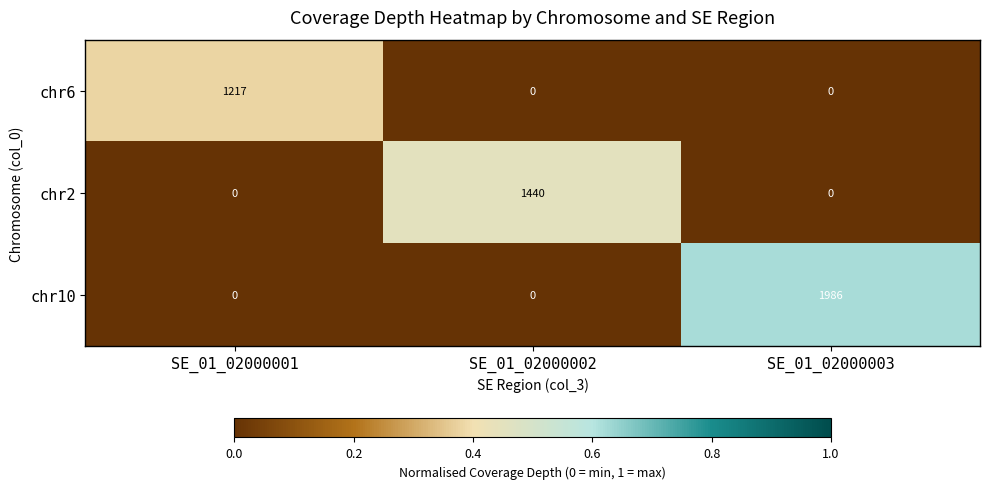

What is the average value of the chr10 series?

662